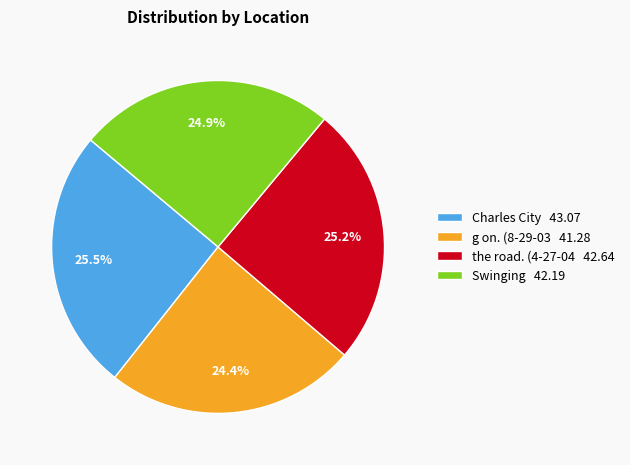

Approximately how many times larger is the value at the road. (4-27-04 compared to Charles City?

1.0